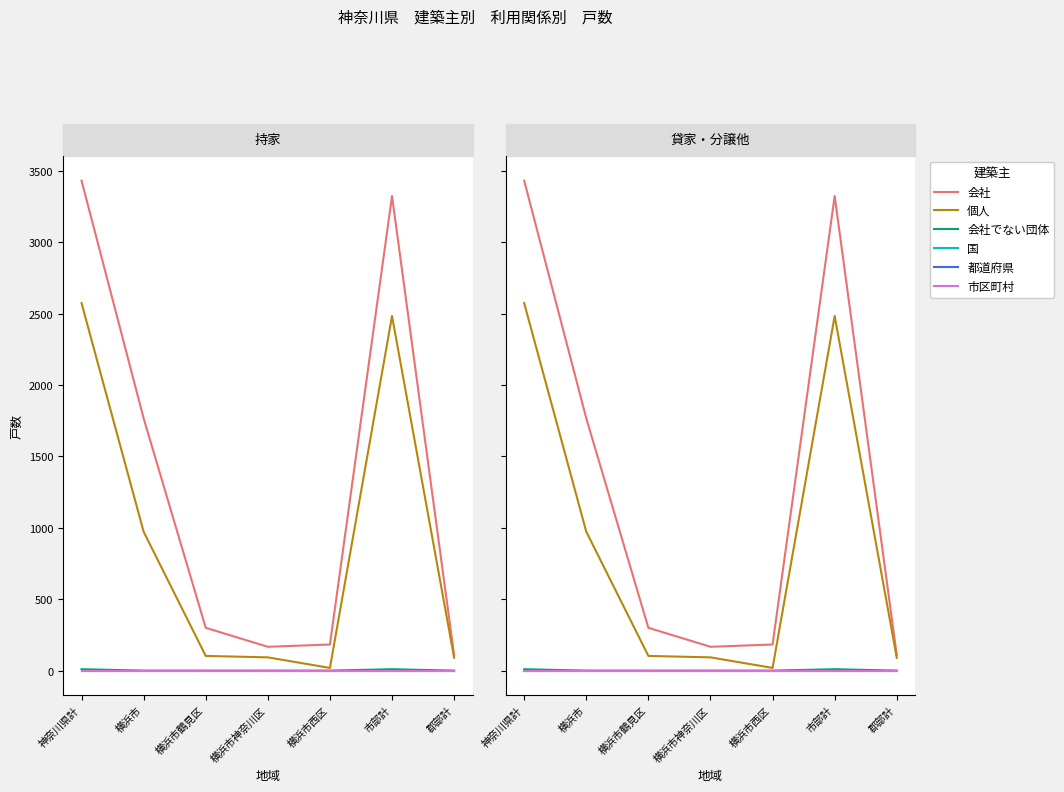

True or false: 個人 and 会社 cross at least once.

False